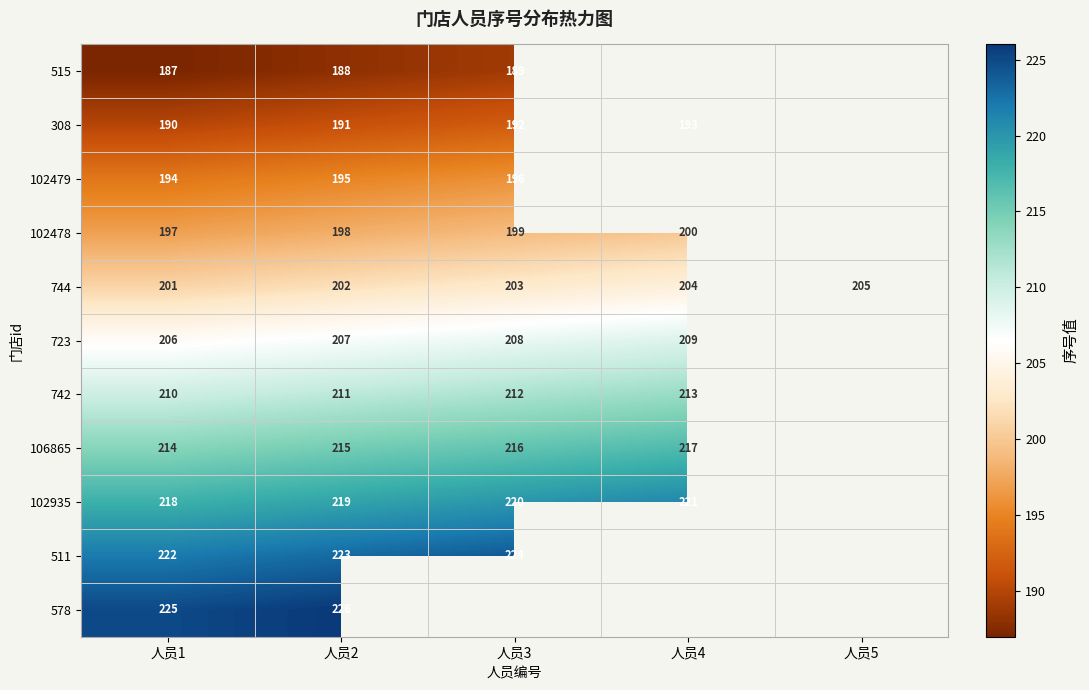

What is the minimum value shown in the chart?

187.0